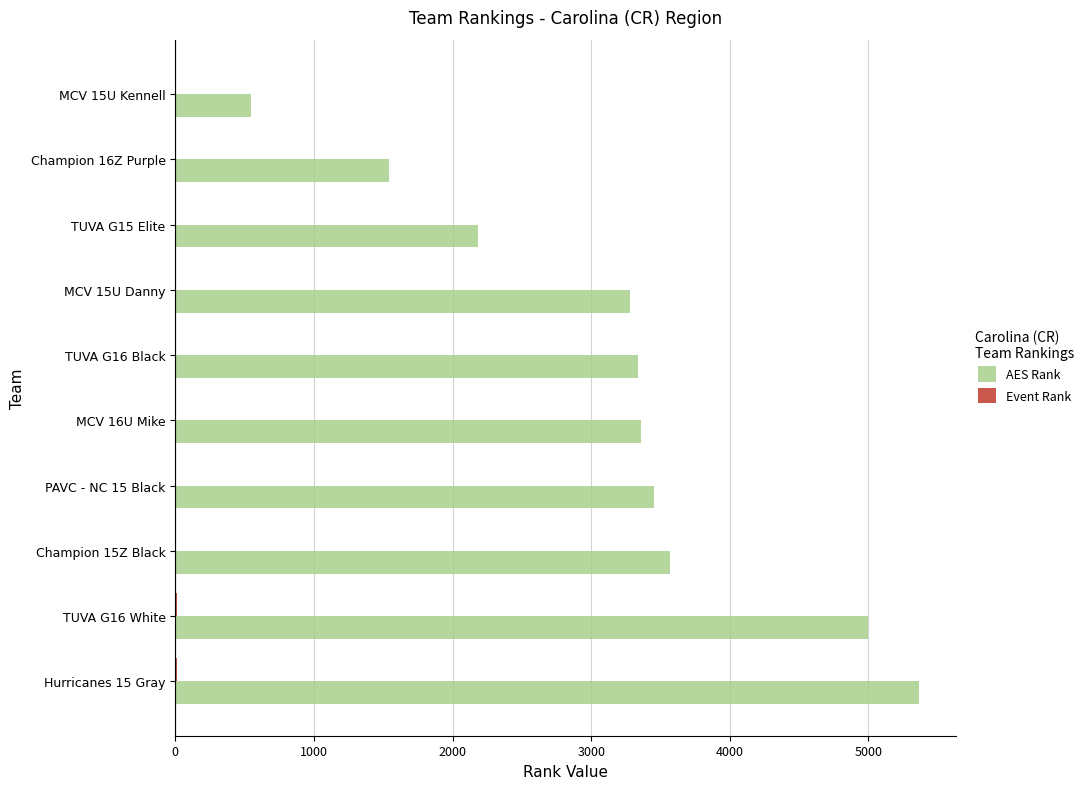

The value of AES Rank at TUVA G15 Elite is 3101. True or false?

False